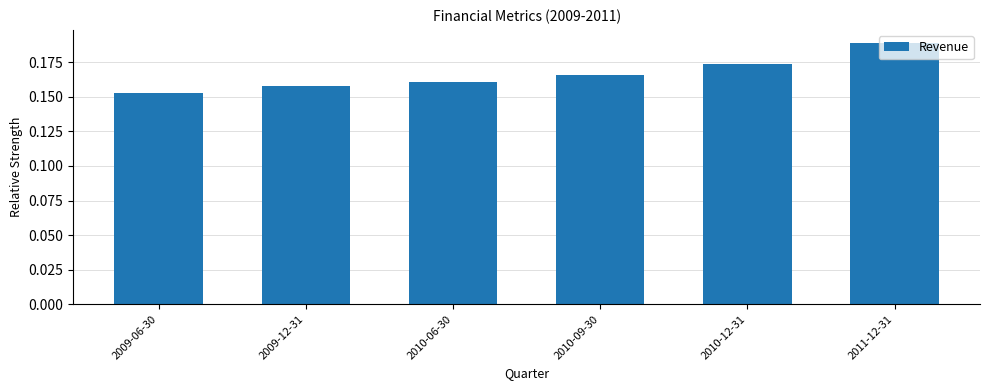

List the labels in order of value, smallest first.

2009-06-30, 2009-12-31, 2010-06-30, 2010-09-30, 2010-12-31, 2011-12-31